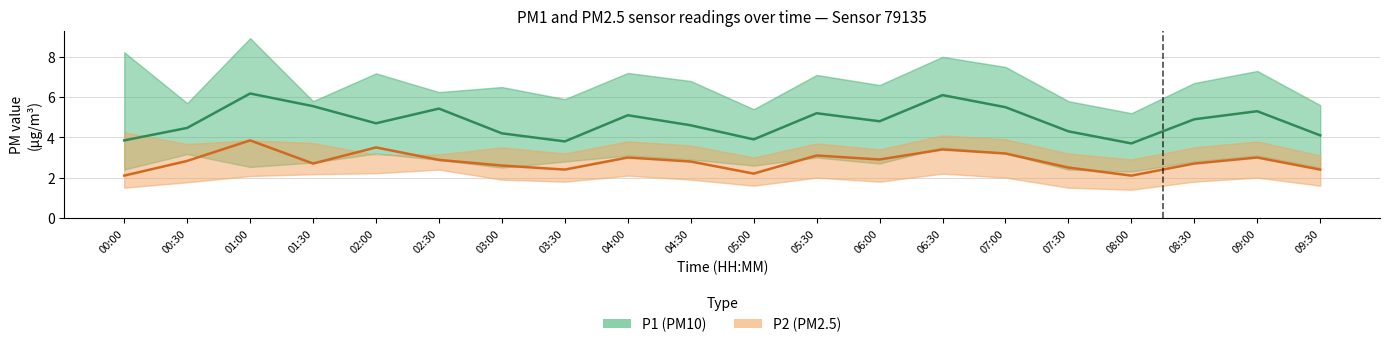

In P1, how many points are higher than both neighbors (excluding endpoints)?

6